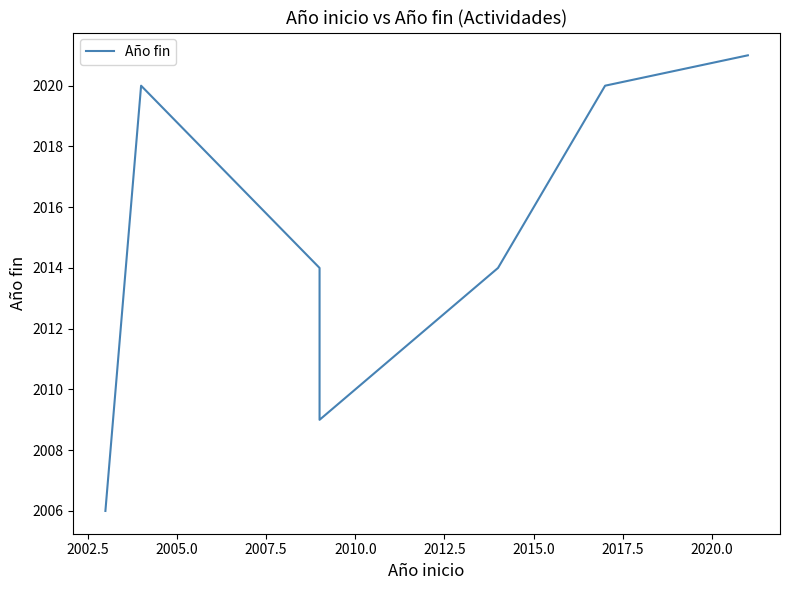

What is the difference between the maximum and minimum values?

15